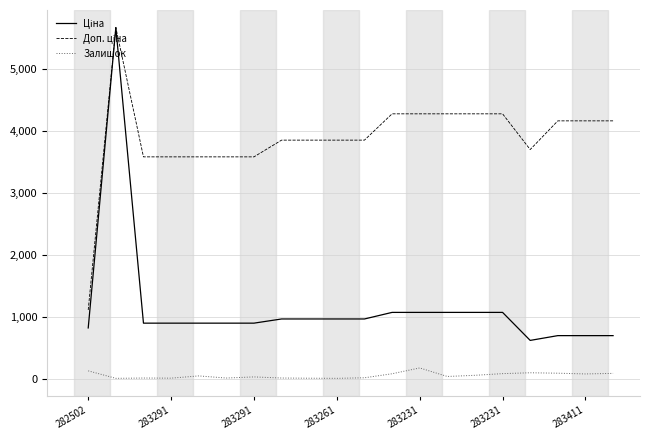

What is the greatest value displayed?

5673.8